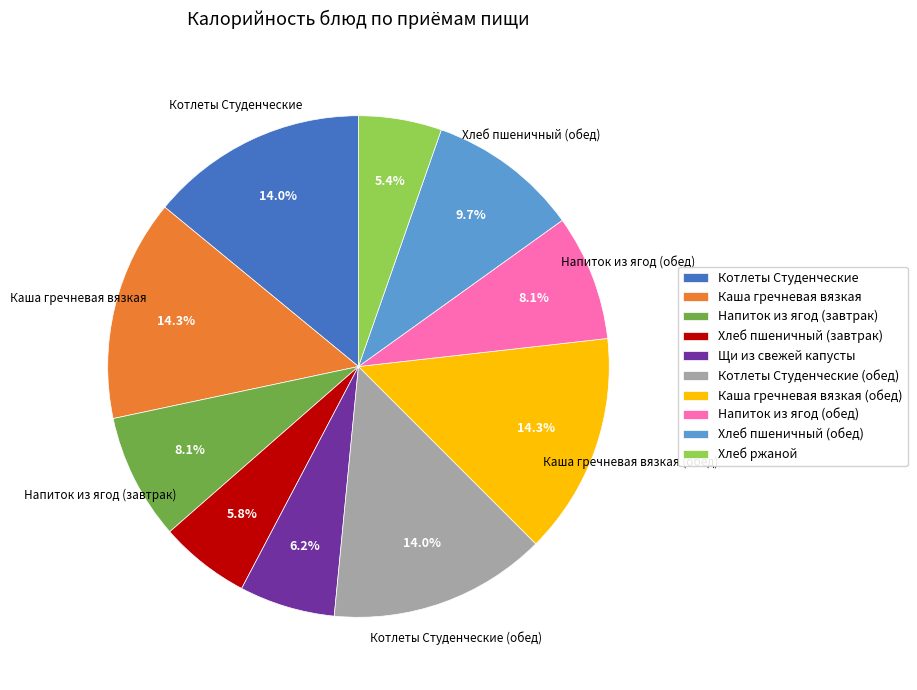

Between Напиток из ягод (завтрак) and Каша гречневая вязкая, which is larger?

Каша гречневая вязкая